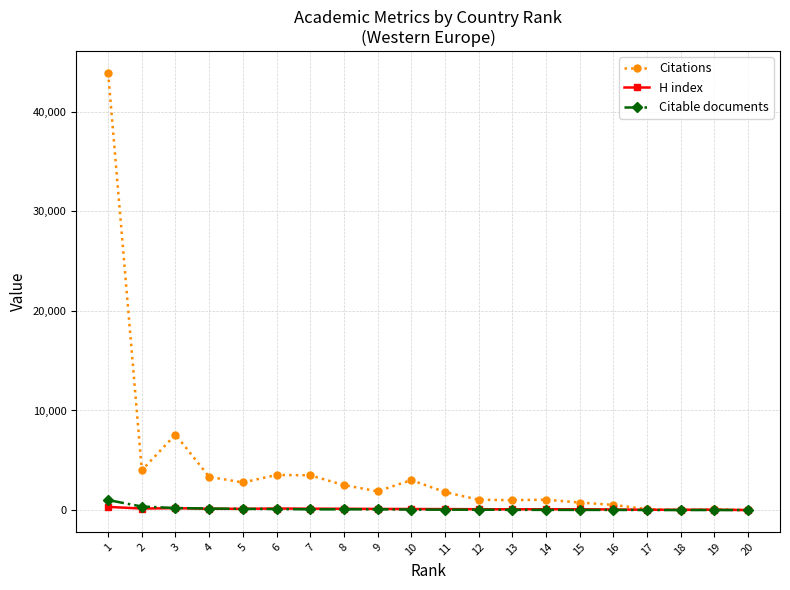

Is this an area chart (filled region under the line)?

No